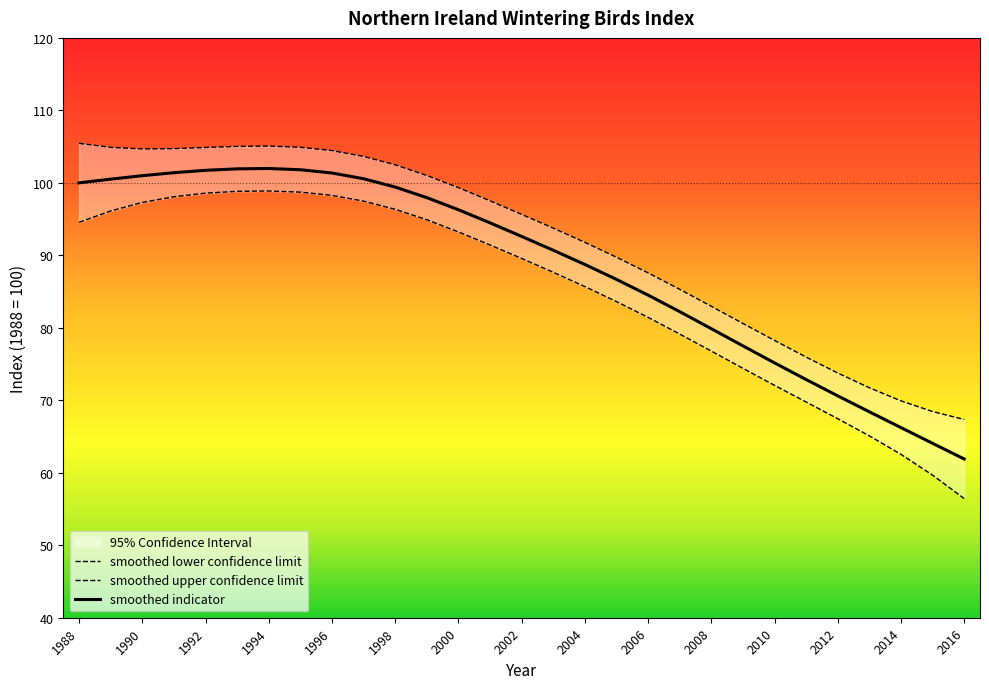

True or false: smoothed indicator has a value of 88.7 at 2004.

True